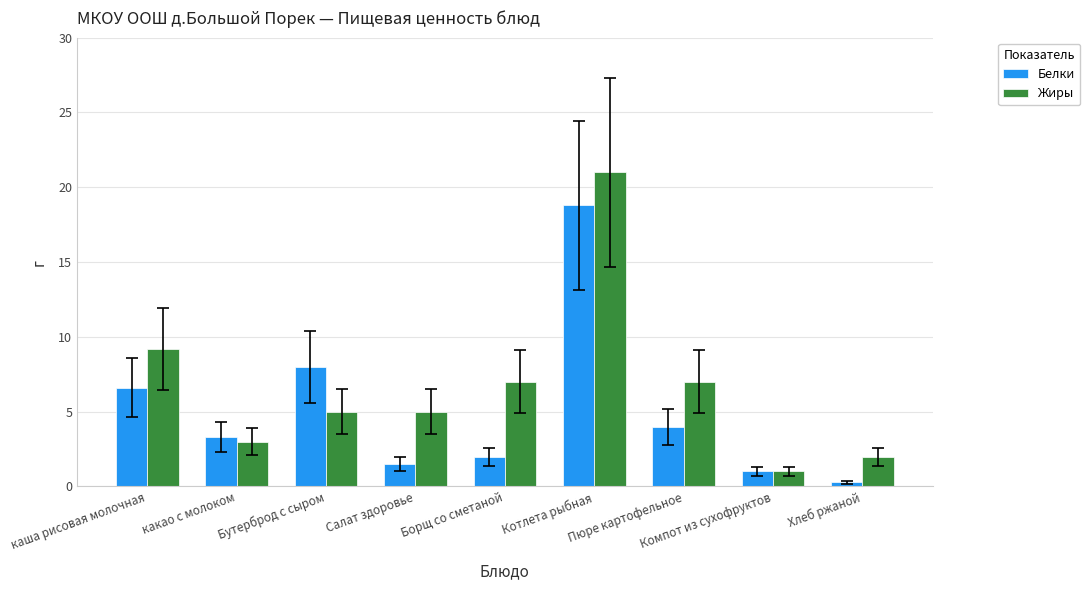

How many bars are there in total?

18